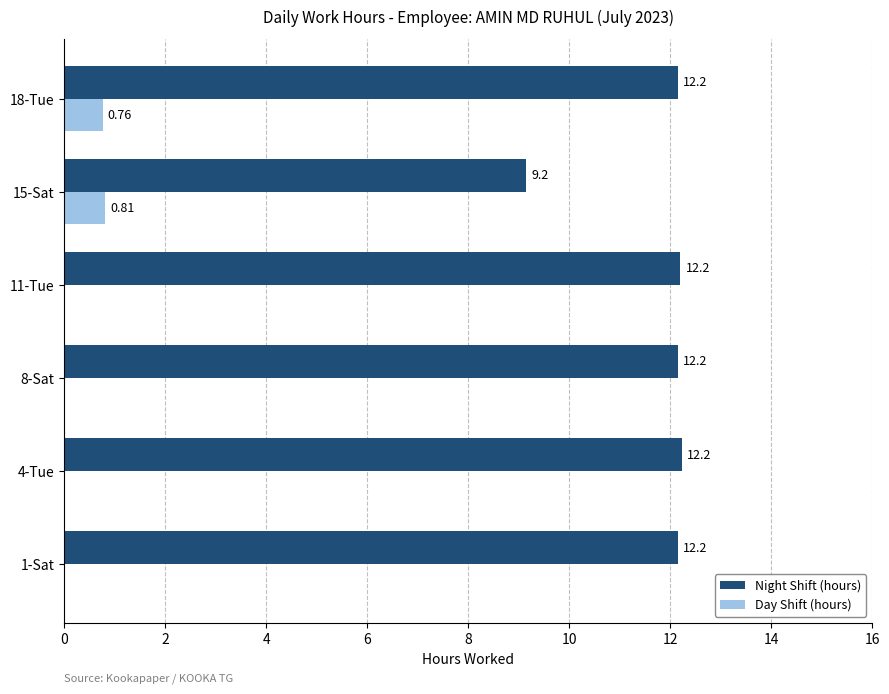

What is the total value across all series at 1-Sat?

12.2